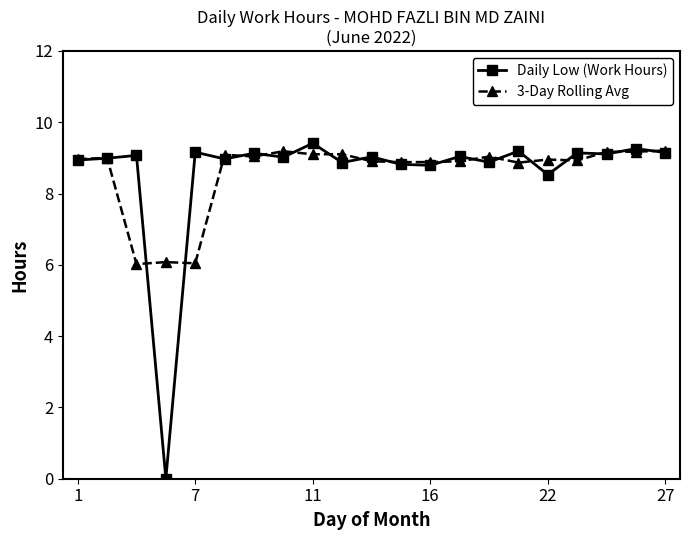

What is the value of the 3-Day Rolling Avg point at the 14th from the left?

8.9